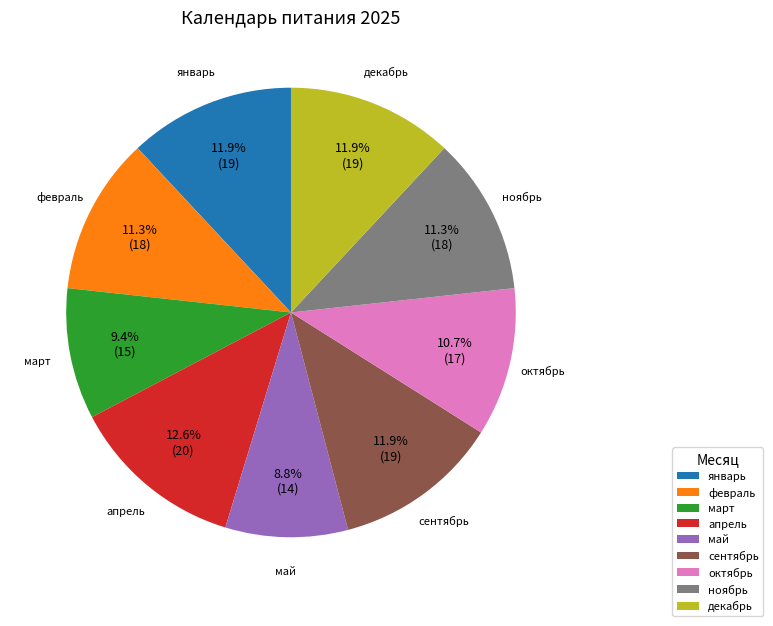

True or false: январь accounts for 12% of the total.

True